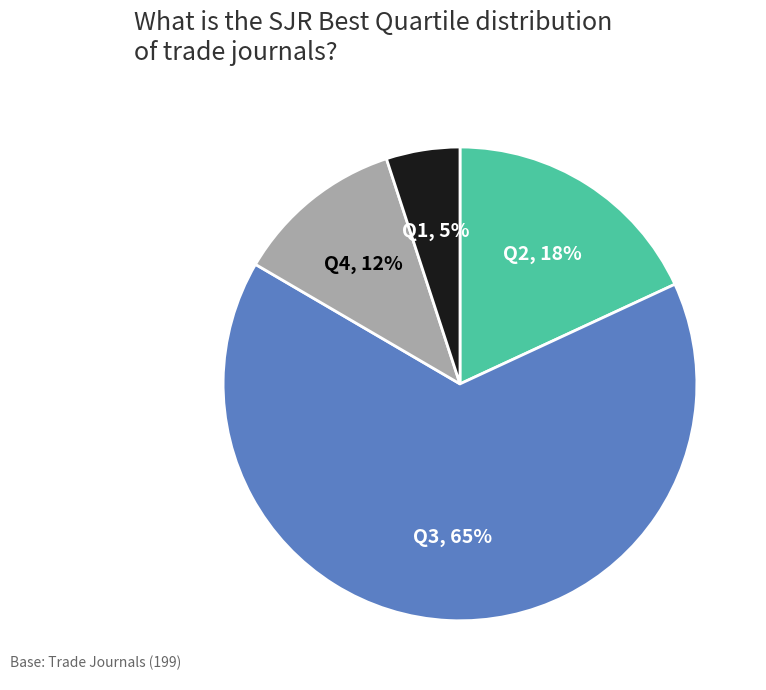

The Q2 slice represents 12% of the pie. True or false?

False